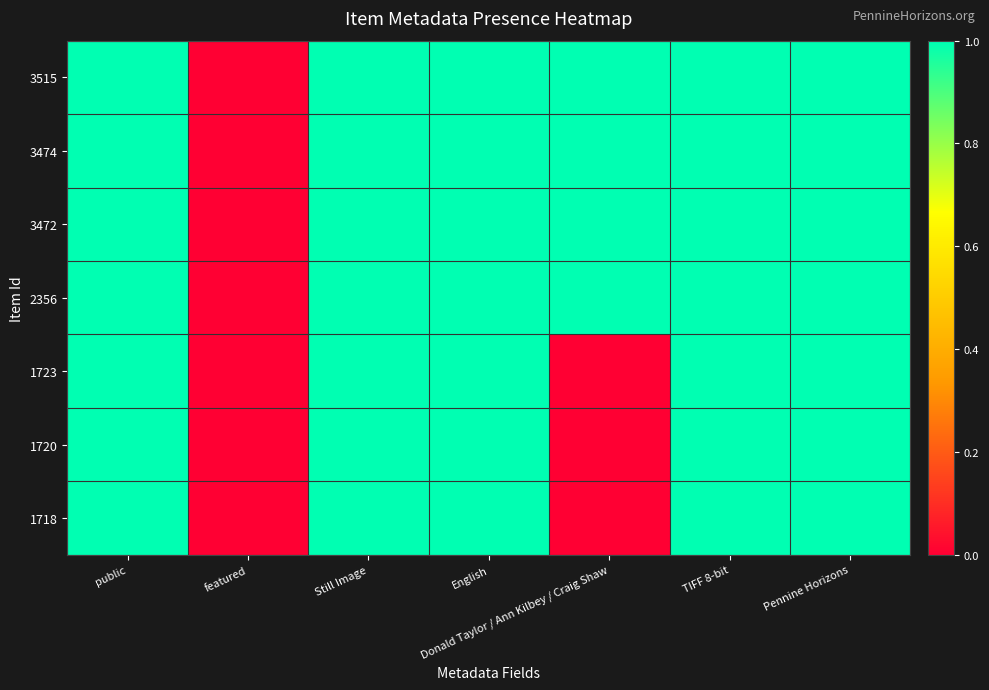

Which series has the largest range (max minus min)?

3515